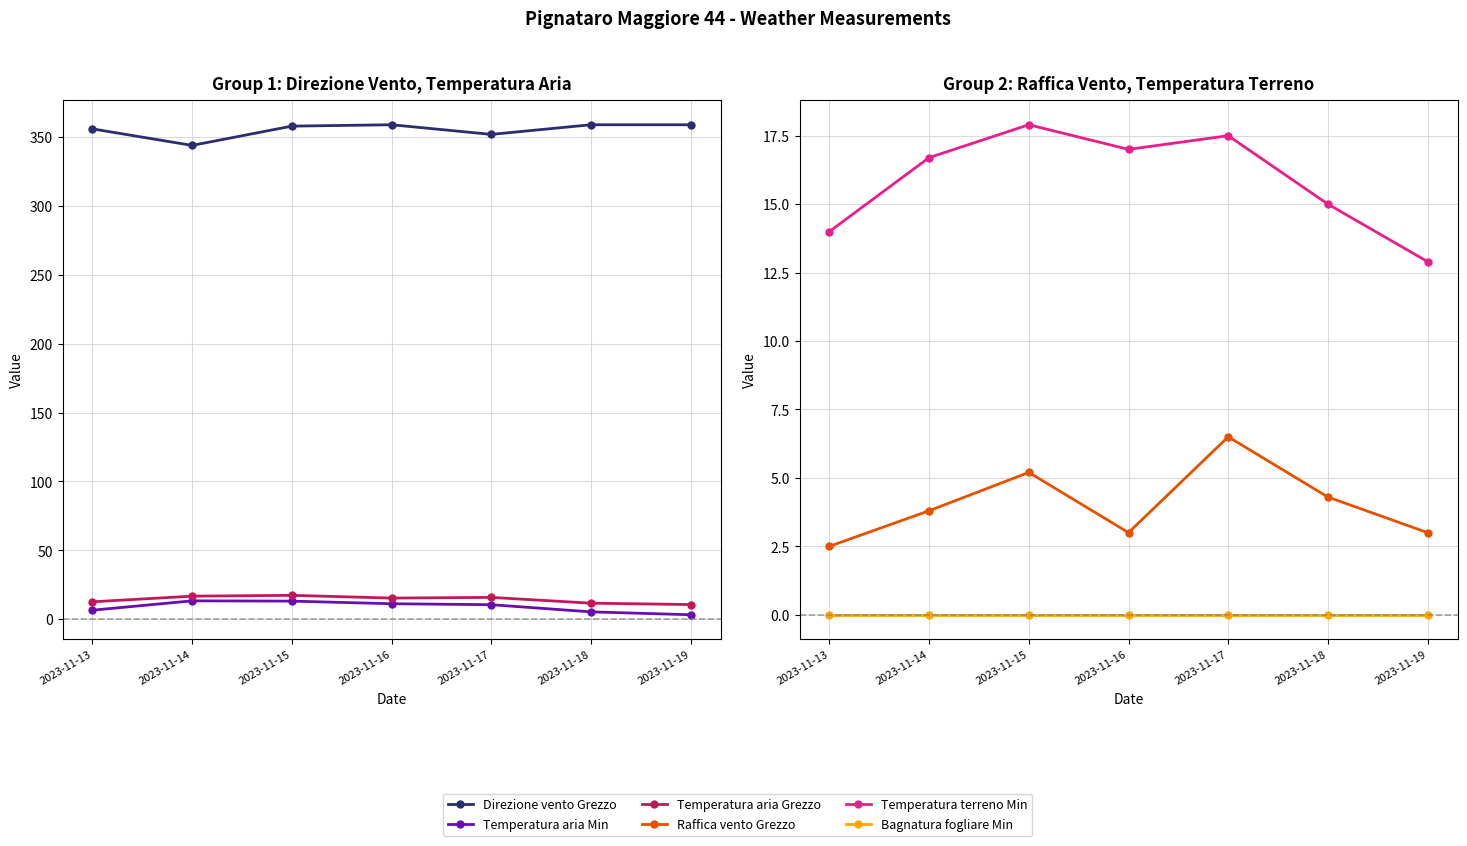

Is the value of Raffica vento Grezzo at 2023-11-17 greater than the value of Bagnatura fogliare Min at 2023-11-17?

Yes